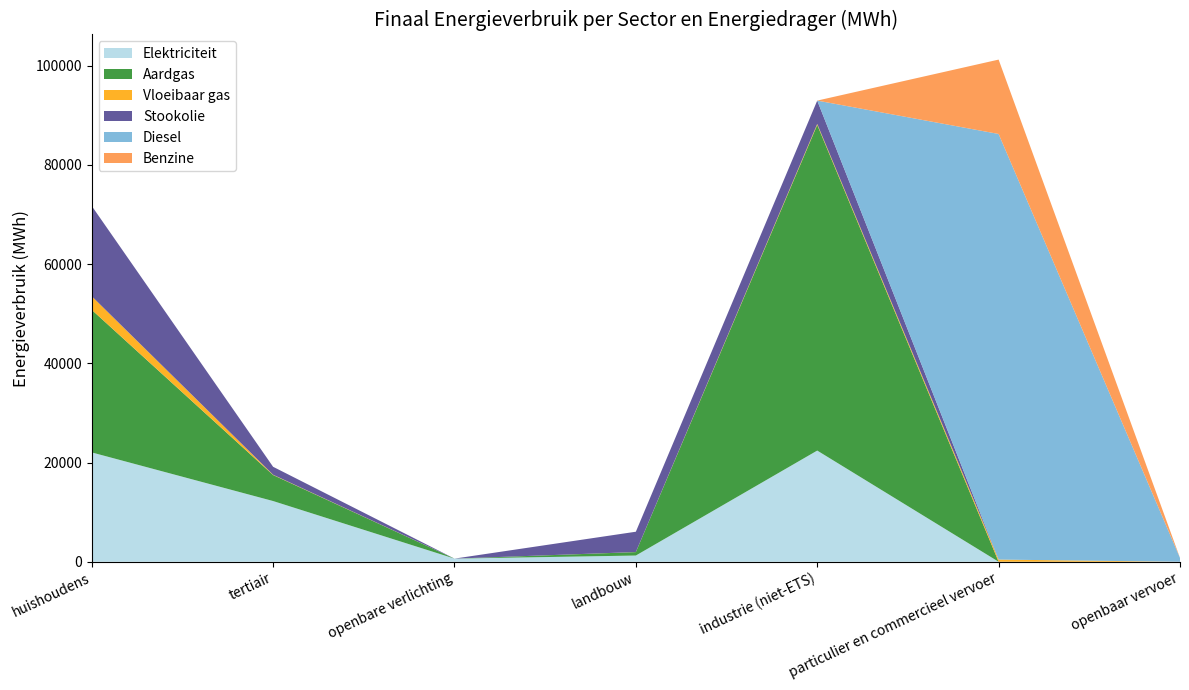

Reading right to left, extract all data points from this chart.

Elektriciteit: openbaar vervoer=0.0	particulier en commercieel vervoer=2.2	industrie (niet-ETS)=22408.6	landbouw=1254.8	openbare verlichting=635.2	tertiair=12237.5	huishoudens=22037.4
Aardgas: openbaar vervoer=0.0	particulier en commercieel vervoer=6.6	industrie (niet-ETS)=65634.0	landbouw=692.5	openbare verlichting=0.0	tertiair=5244.7	huishoudens=28742.5
Vloeibaar gas: openbaar vervoer=0.0	particulier en commercieel vervoer=432.0	industrie (niet-ETS)=200.6	landbouw=11.8	openbare verlichting=0.0	tertiair=60.6	huishoudens=2741.5
Stookolie: openbaar vervoer=0.0	particulier en commercieel vervoer=0.0	industrie (niet-ETS)=4699.3	landbouw=4094.9	openbare verlichting=0.0	tertiair=1598.9	huishoudens=18196.2
Diesel: openbaar vervoer=776.6	particulier en commercieel vervoer=85776.4	industrie (niet-ETS)=0.0	landbouw=0.0	openbare verlichting=0.0	tertiair=0.0	huishoudens=0.0
Benzine: openbaar vervoer=0.0	particulier en commercieel vervoer=14986.9	industrie (niet-ETS)=0.0	landbouw=0.0	openbare verlichting=0.0	tertiair=0.0	huishoudens=0.0